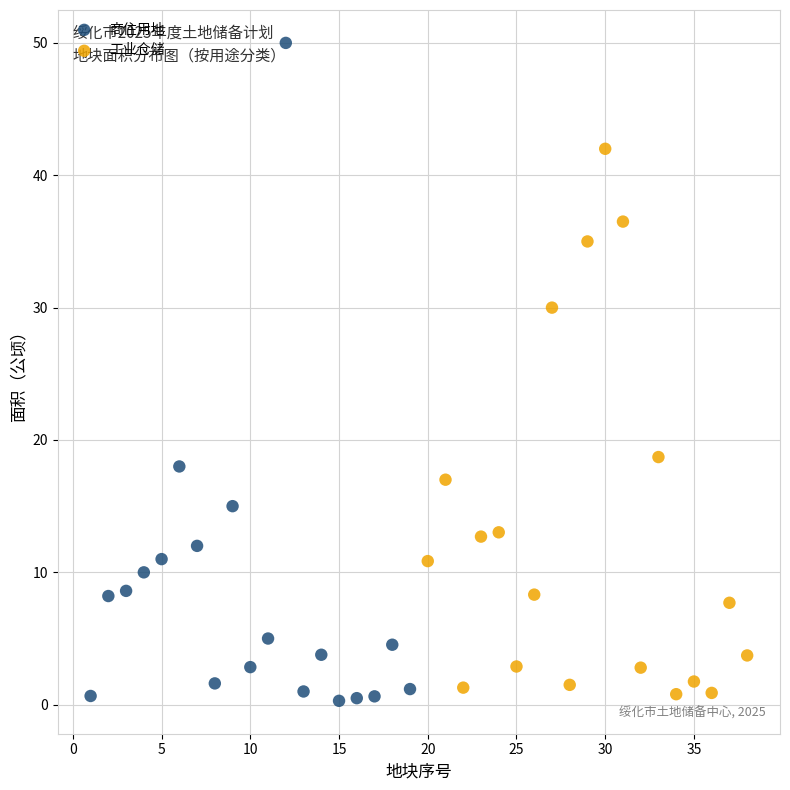

Which series reaches the maximum Y coordinate?

商住用地